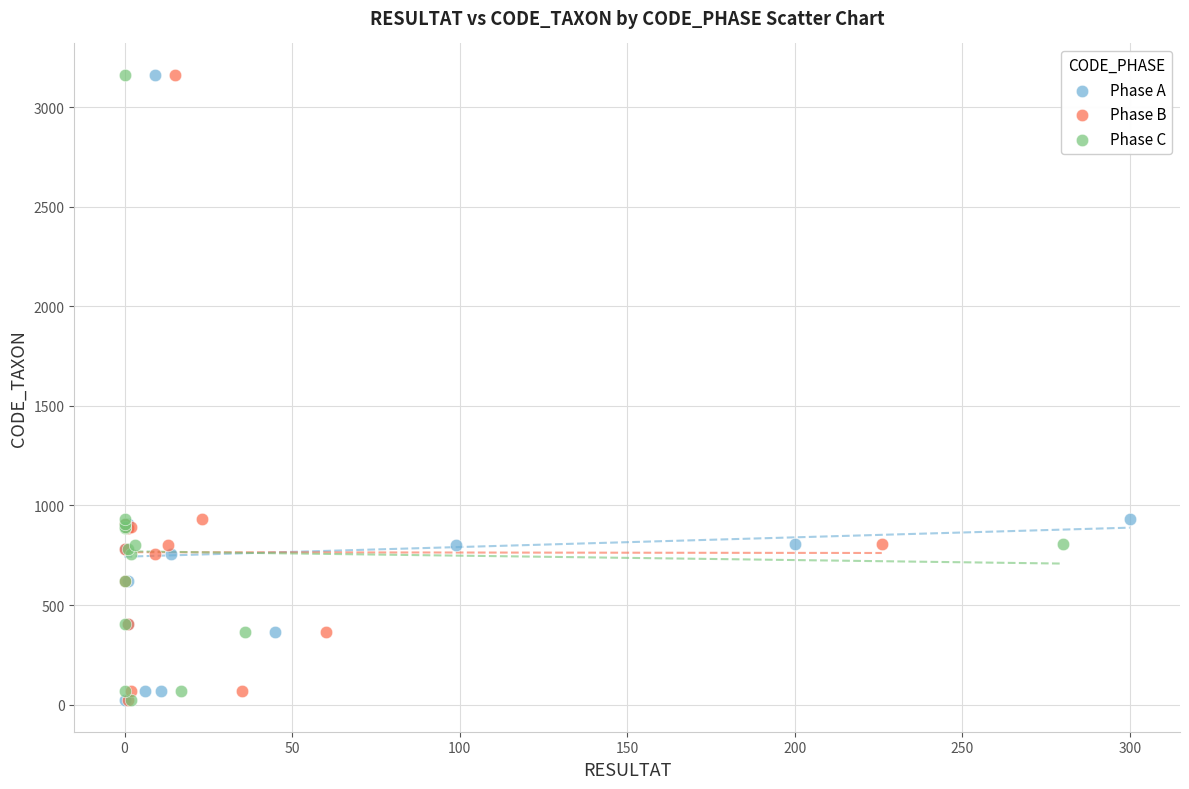

What are all the series names shown in the legend?

Phase A, Phase B, Phase C